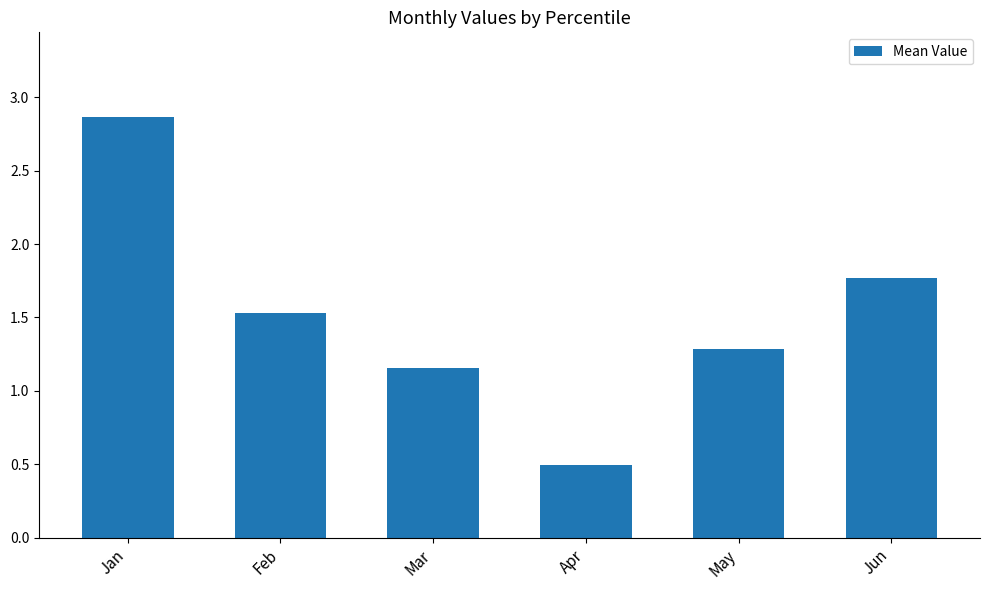

The value at Mar is 0.6. True or false?

False